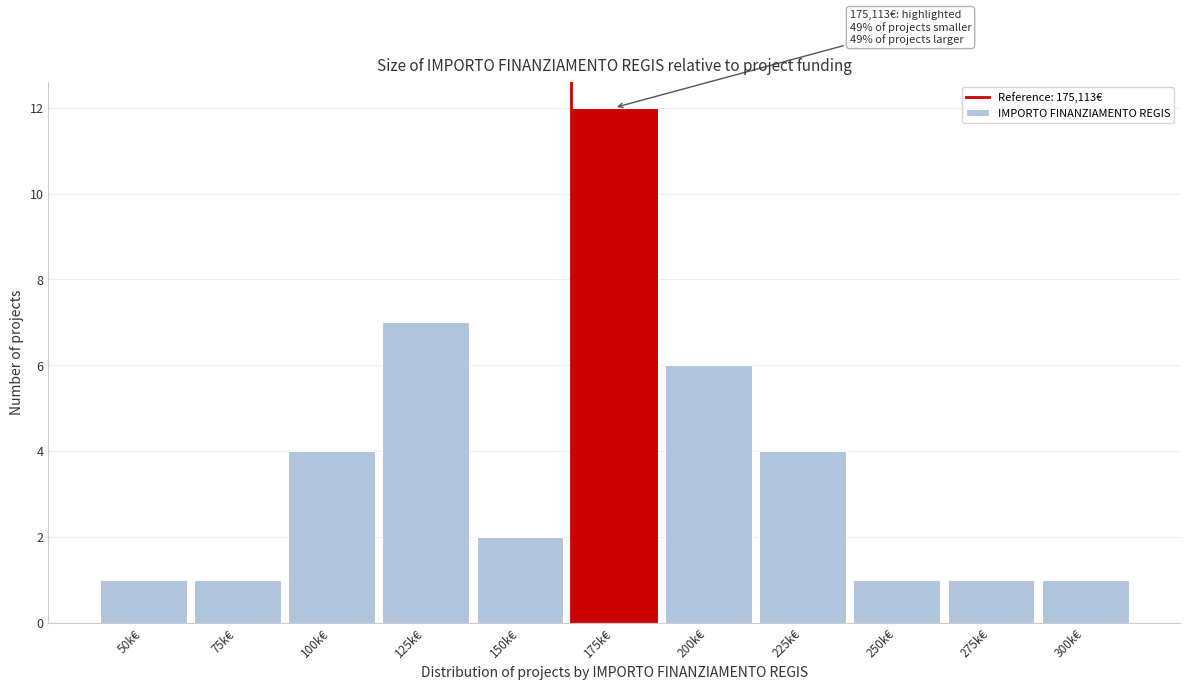

Reading right to left, what are all the values shown in this chart?

300k€=1	275k€=1	250k€=1	225k€=4	200k€=6	175k€=12	150k€=2	125k€=7	100k€=4	75k€=1	50k€=1